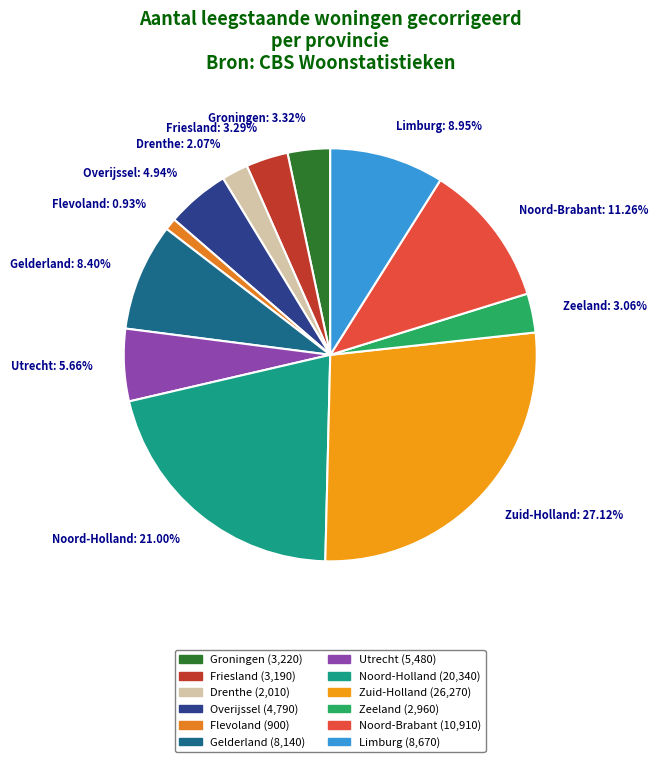

To the nearest percent, what is the difference between the Groningen and Zuid-Holland slice percentages?

24%